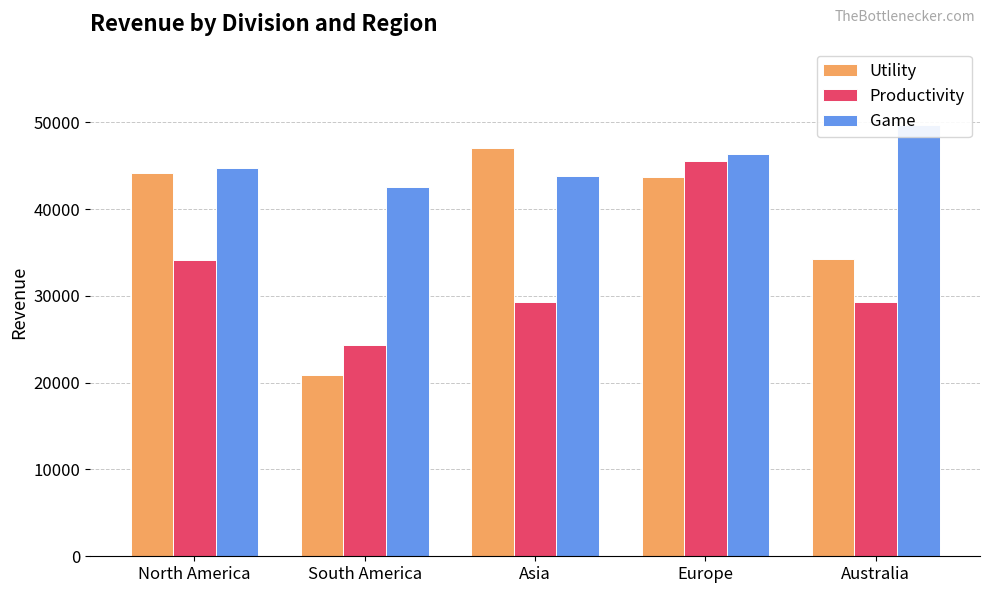

Reading left to right, list all the values displayed in this chart.

Utility: North America=44196	South America=20898	Asia=46994	Europe=43695	Australia=34196
Productivity: North America=34155	South America=24396	Asia=29276	Europe=45540	Australia=29277
Game: North America=44675	South America=42569	Asia=43784	Europe=46336	Australia=49656